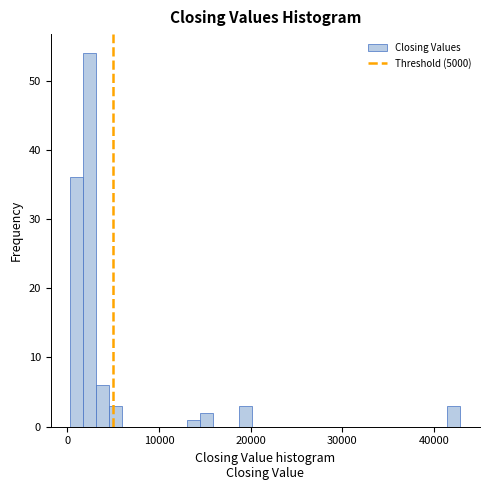

Read against the x-axis, roughly where is the centre of the tallest bar?

2000